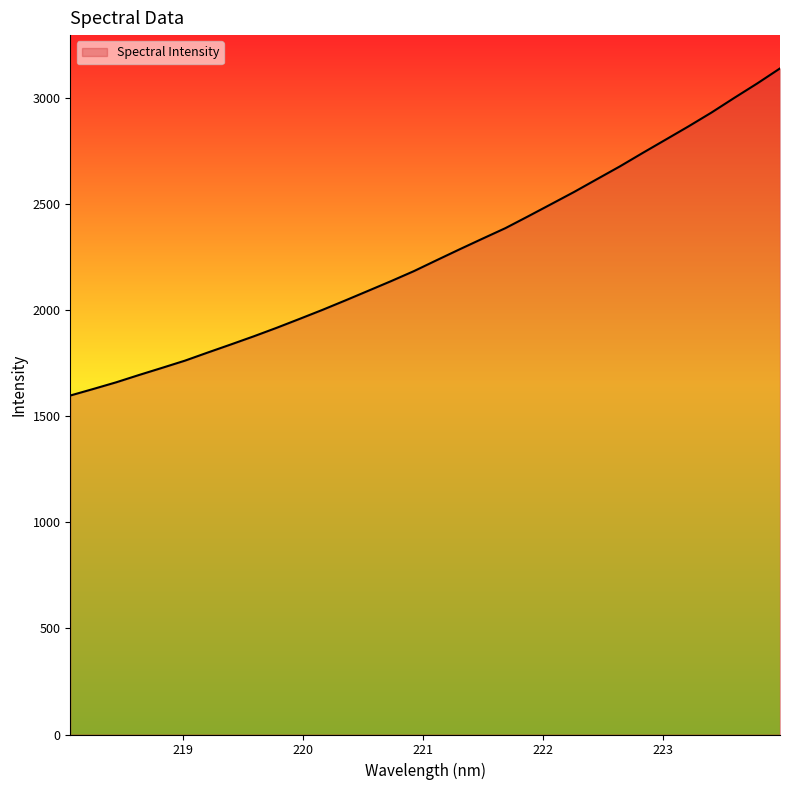

What is the minimum value shown in the chart?

1596.8